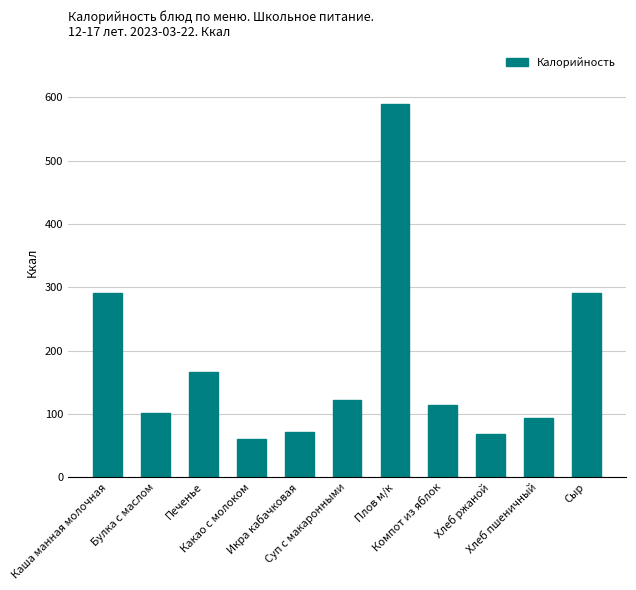

True or false: the data shows 60.0 at Какао с молоком.

True